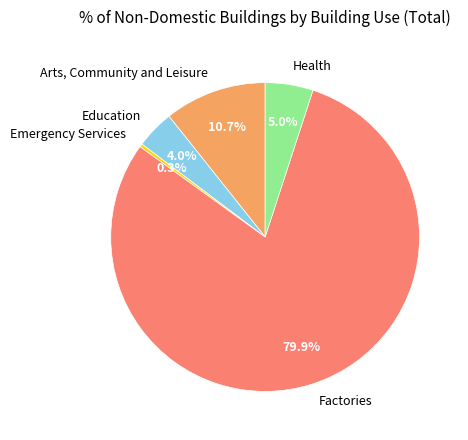

Is Health the majority of the pie?

No